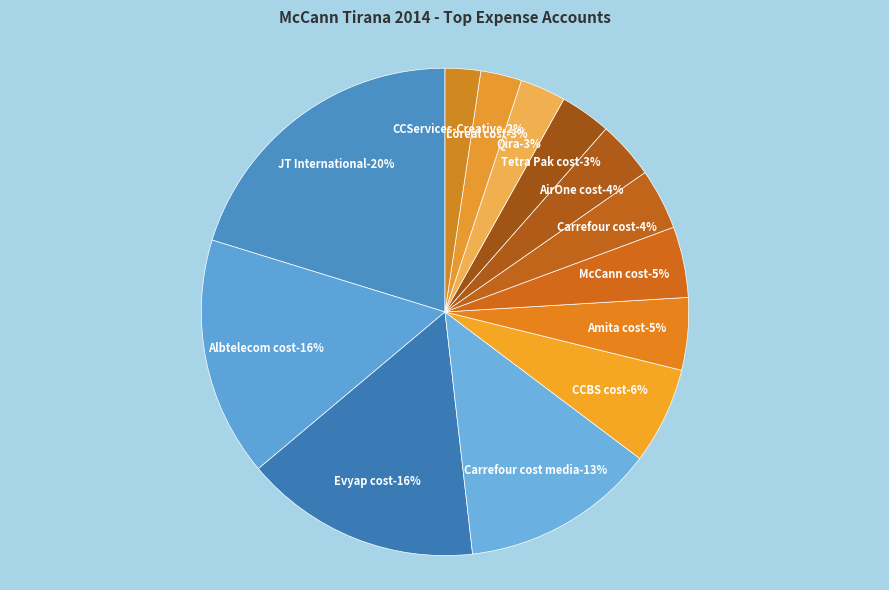

Combined, what portion of the pie is Carrefour cost and Tetra Pak cost?

7.4%